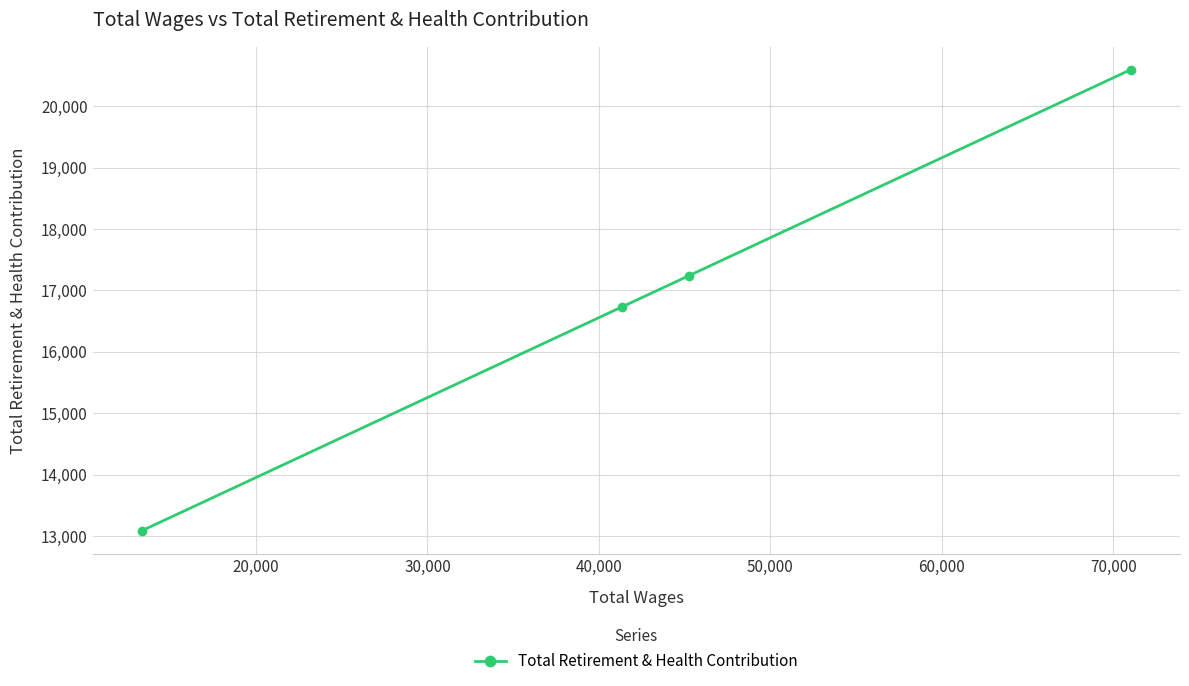

How many series are shown in this chart?

1